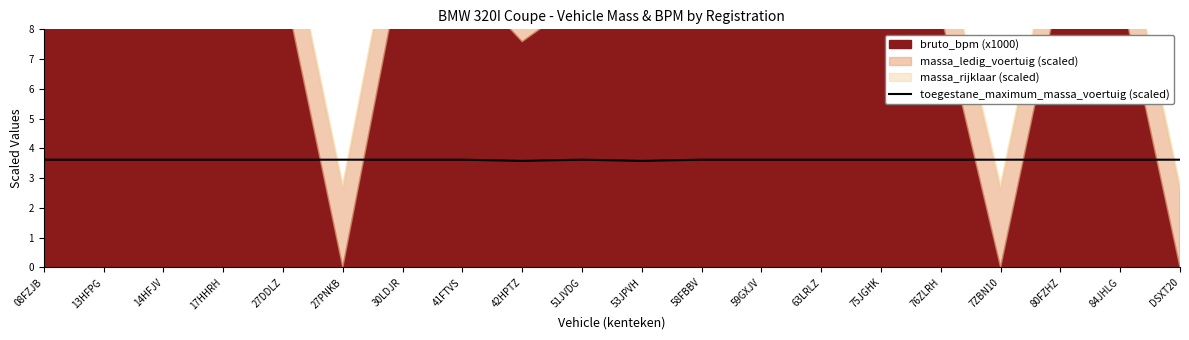

What is the value of the 2nd point from the left?

3.6